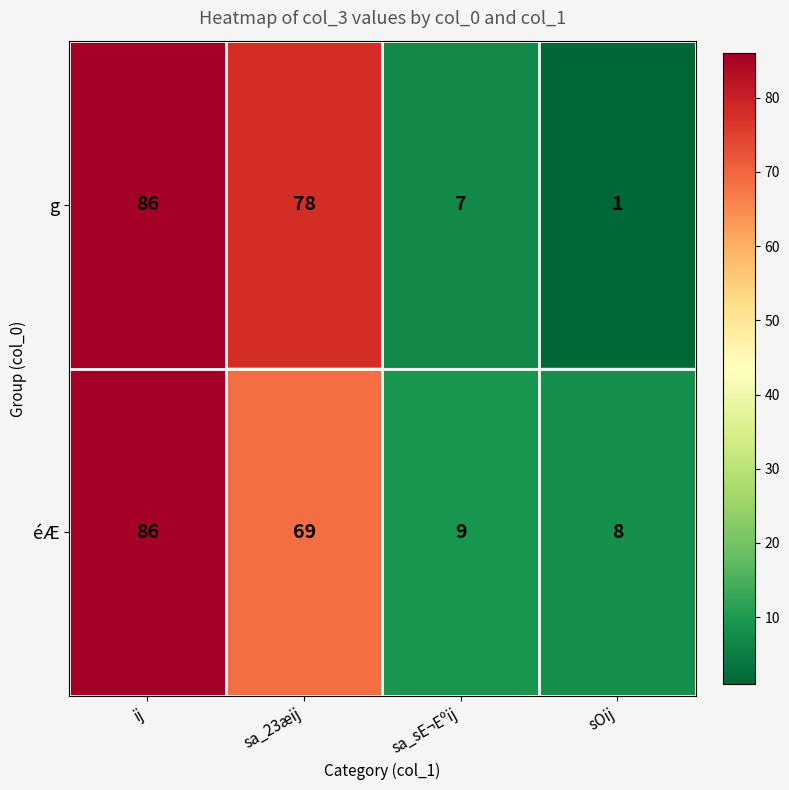

The value of éÆ at sa_sE¬Eºij is 9. True or false?

True